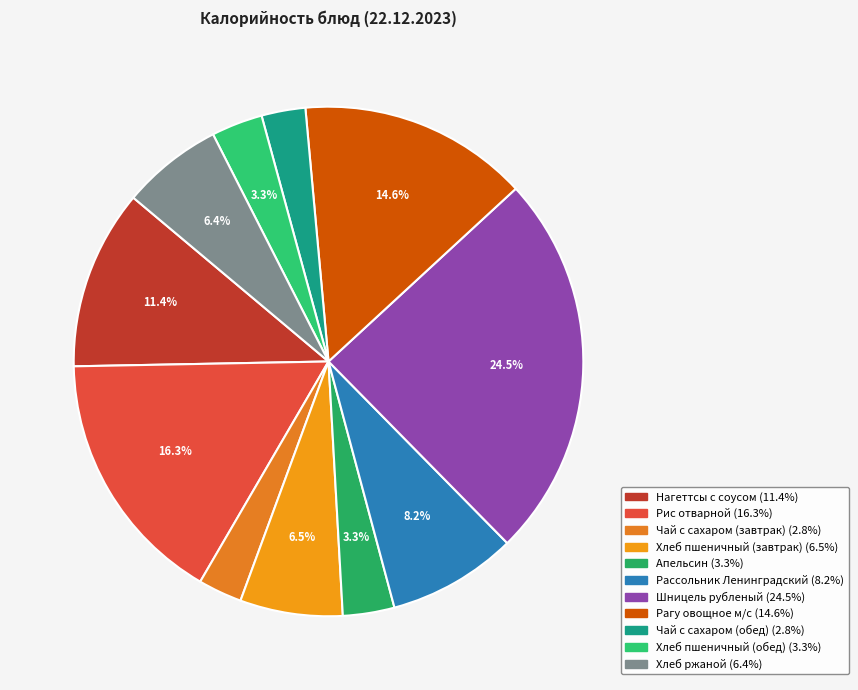

To the nearest percent, what is the average slice percentage?

9%